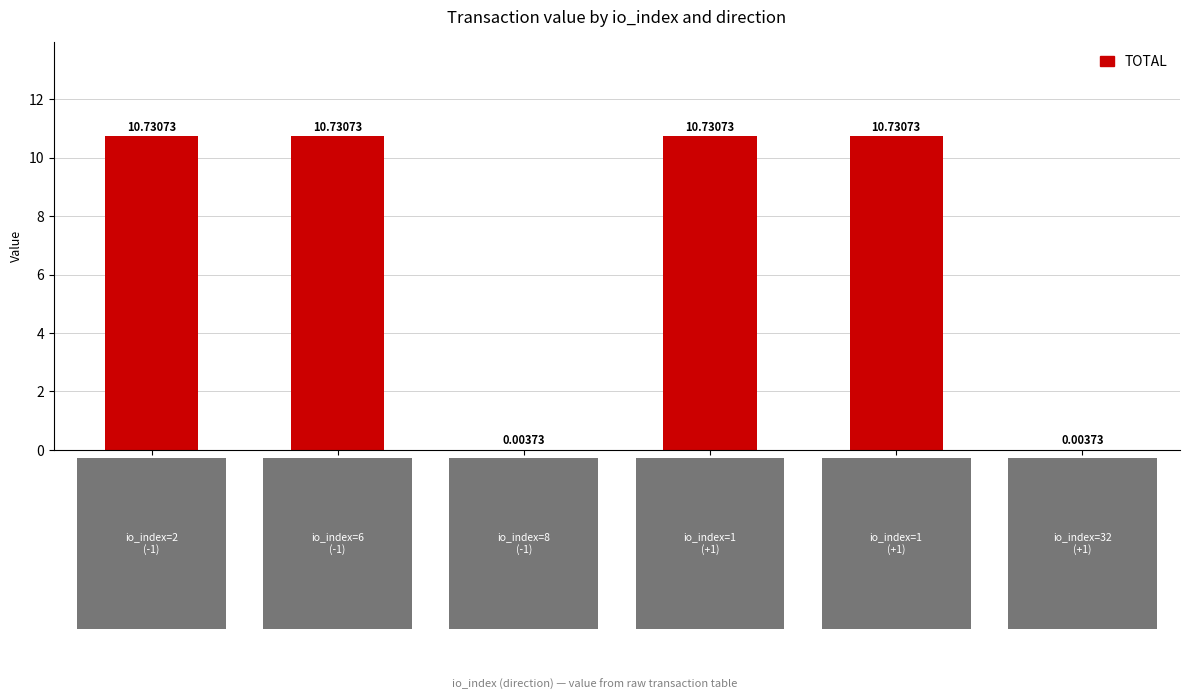

What is the sum of all values?

42.9